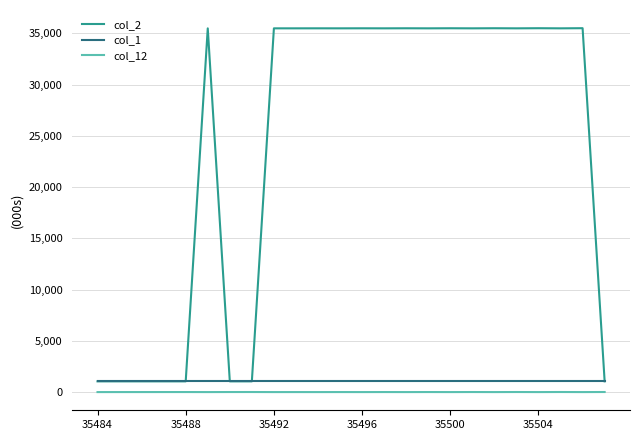

What is the greatest value displayed?

35505